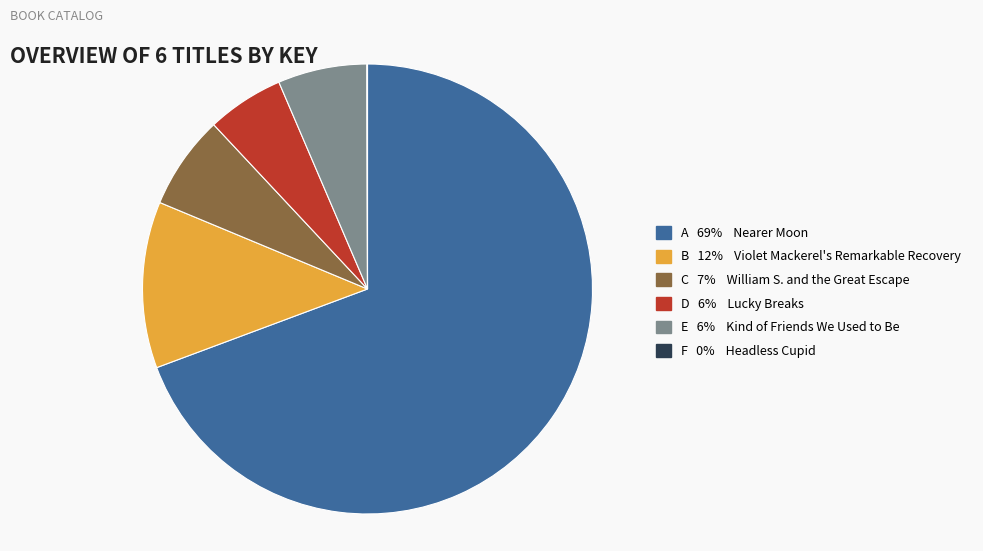

Which slice is the largest?

A 69% Nearer Moon